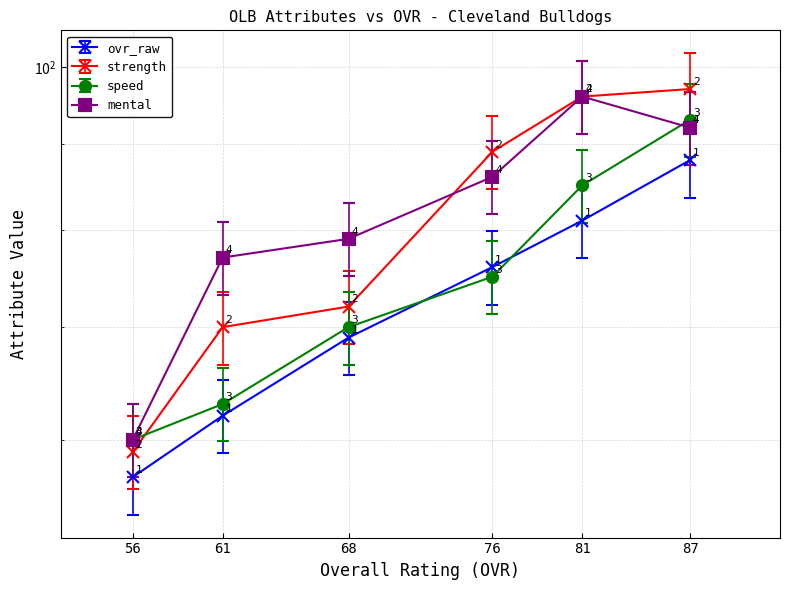

True or false: speed has more than 0 interior local peaks.

False